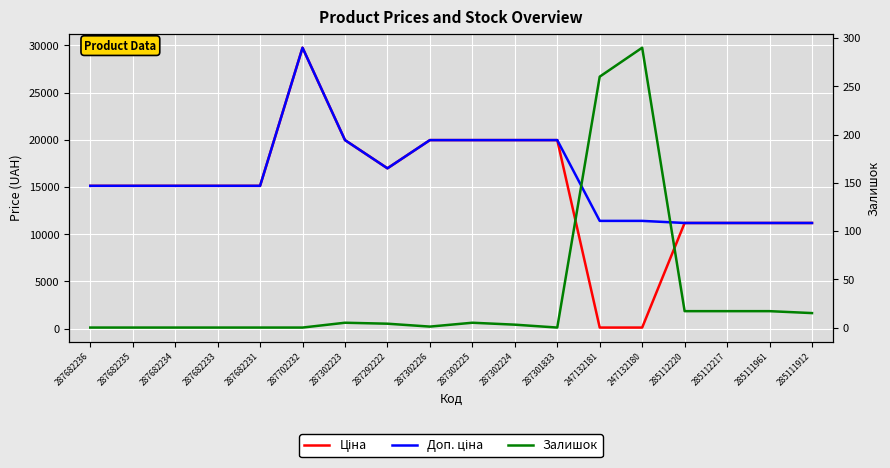

What is the sum of the Ціна values at 287682233 and 247132181?

15234.1